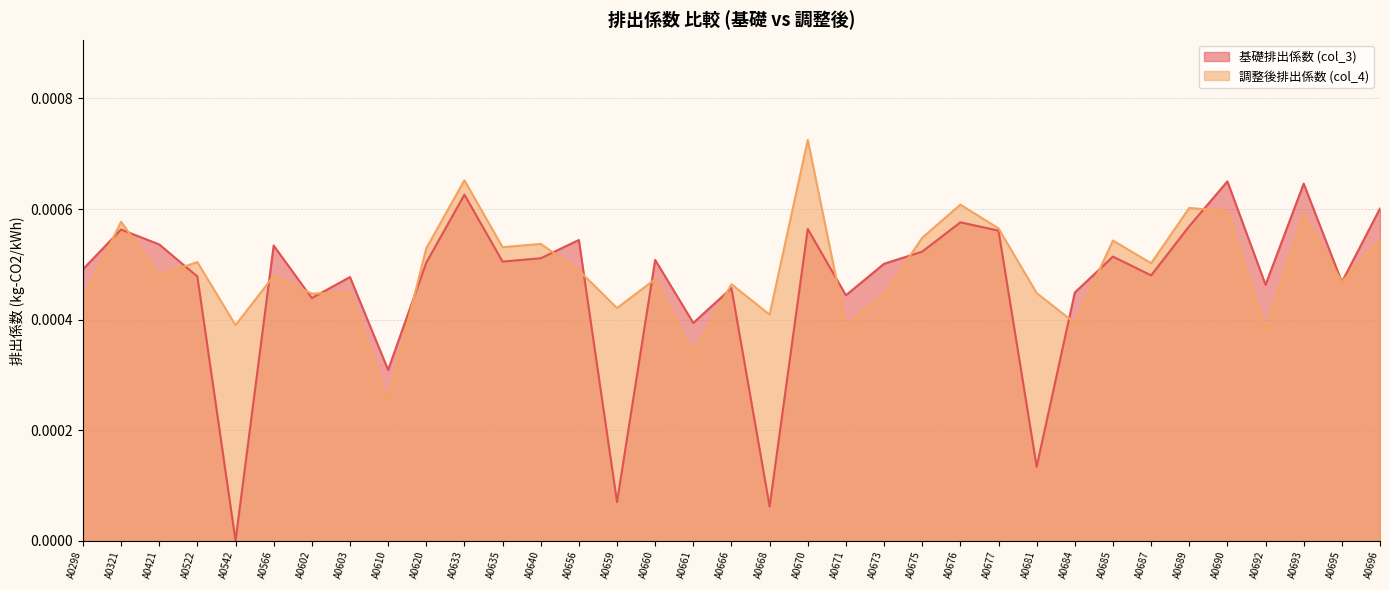

True or false: 調整後排出係数 (col_4) has a value of 0.0 at A0668.

False